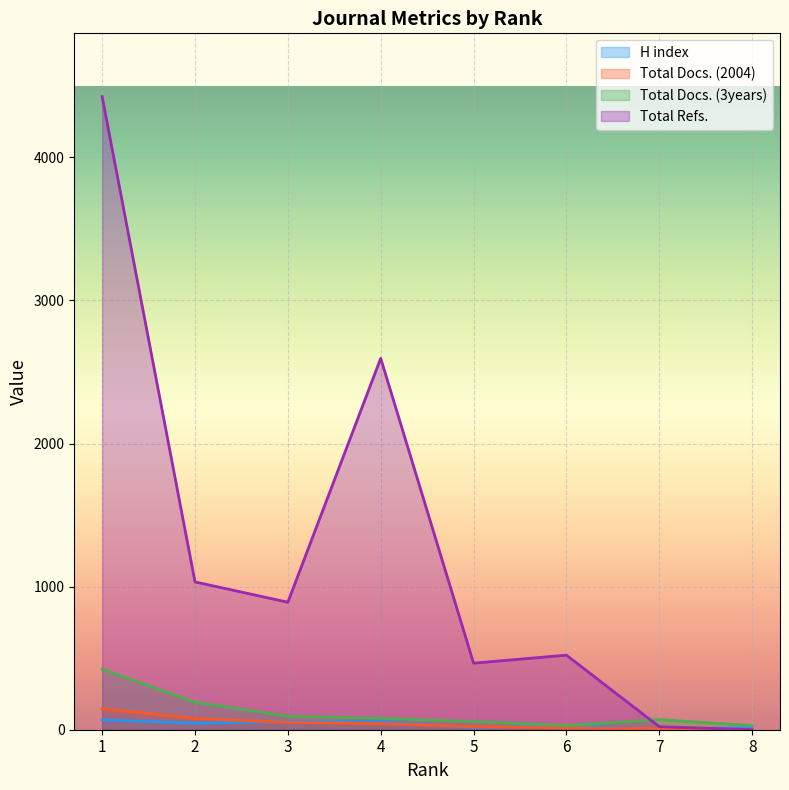

True or false: Total Docs. (3years) has more than 0 points higher than both neighbors.

True